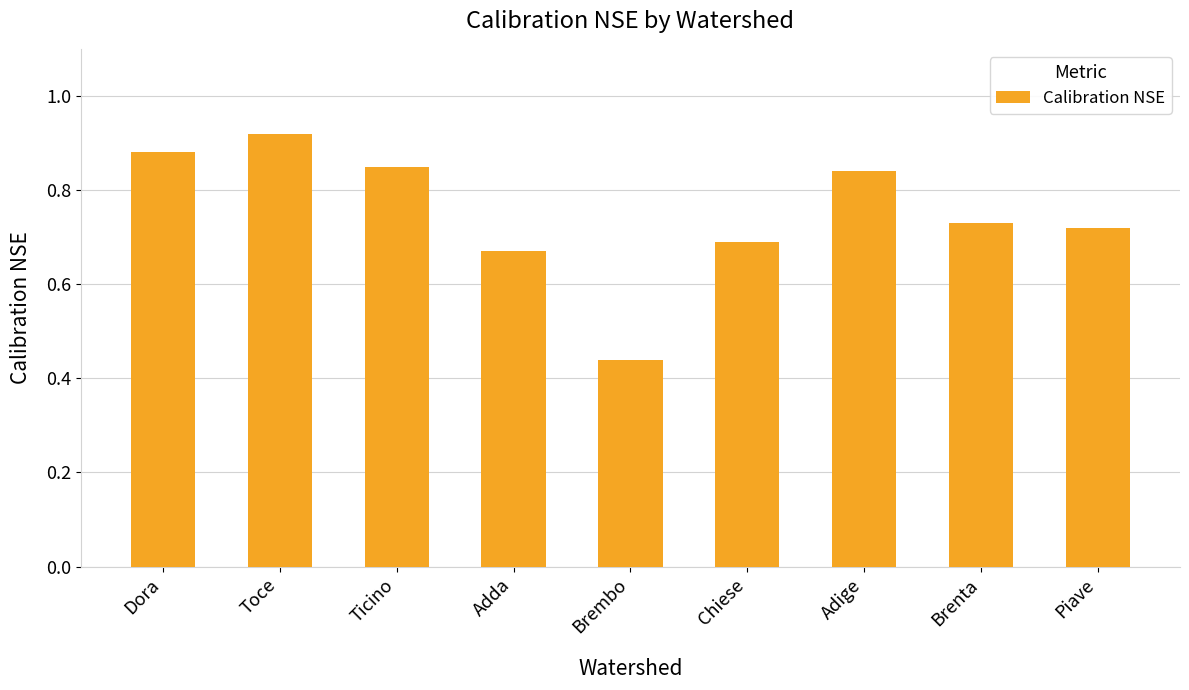

List the labels in order of value, smallest first.

Brembo, Adda, Chiese, Piave, Brenta, Adige, Ticino, Dora, Toce